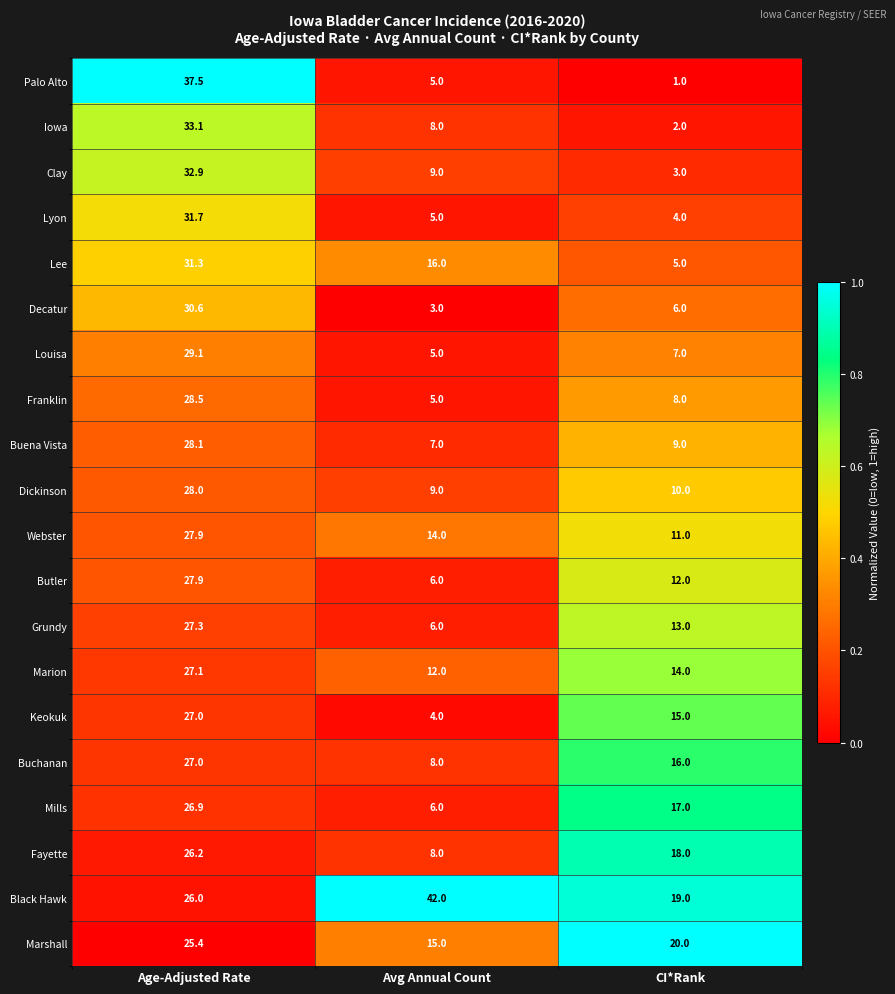

The Fayette series shows 26.2 at Age-Adjusted Rate. True or false?

True